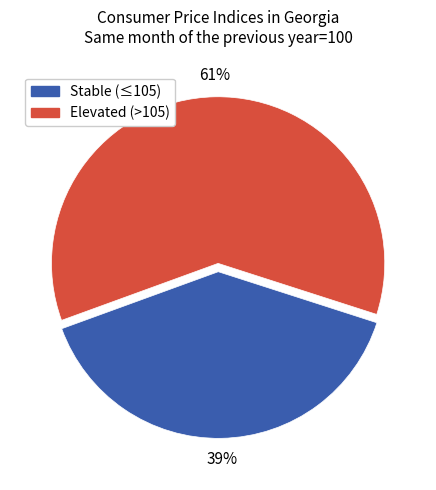

Between Elevated (>105) and Stable (≤105), which is larger?

Elevated (>105)